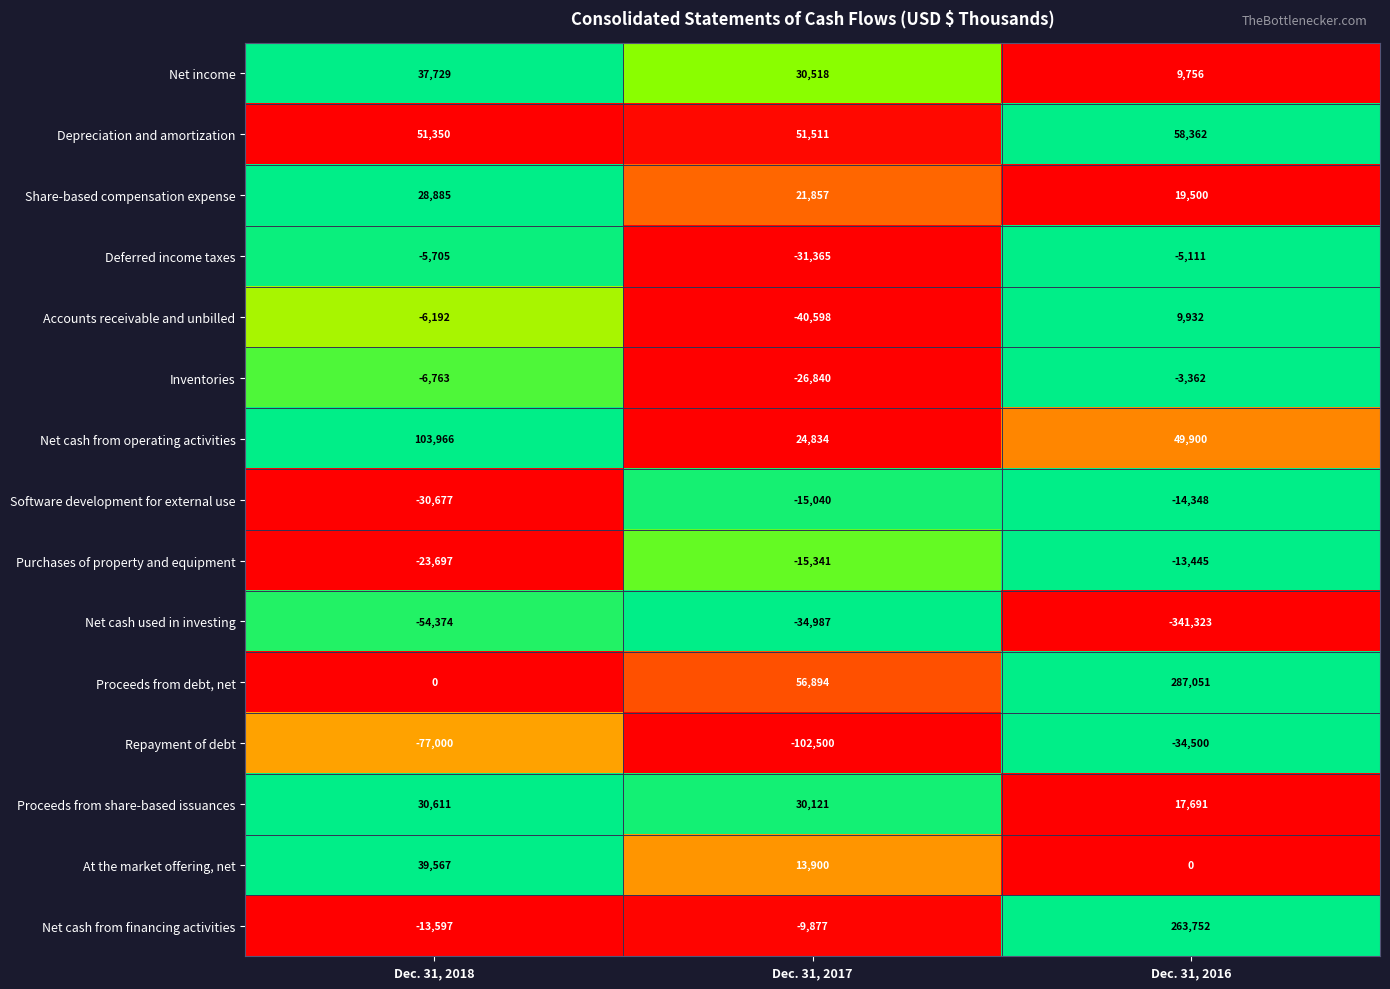

What is the sum of all Accounts receivable and unbilled values?

-36858